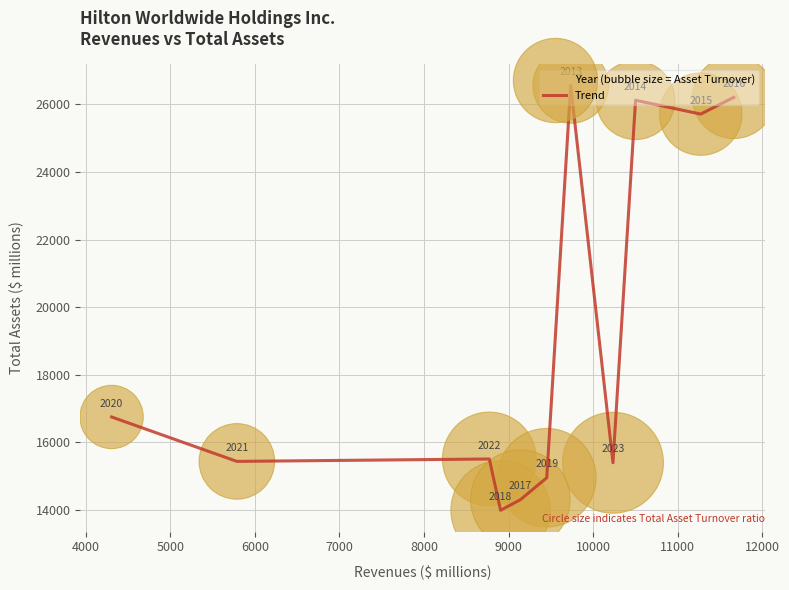

What is the difference between the maximum and minimum values?

12567